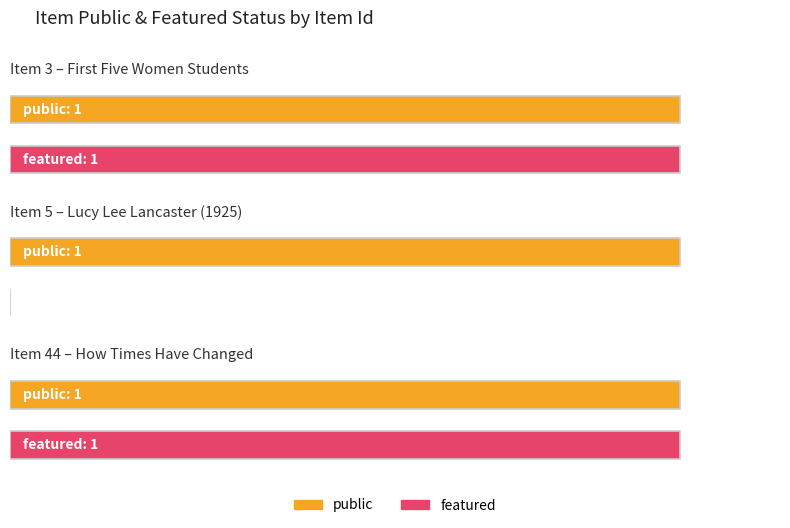

What is the difference between the featured values at 3 and 5?

1